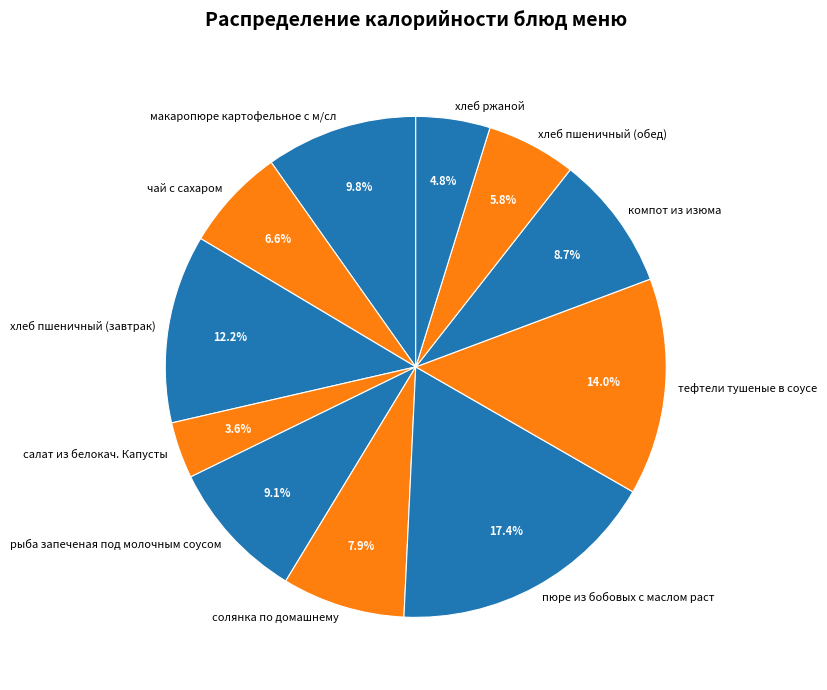

To the nearest percent, what is the average slice percentage?

9%